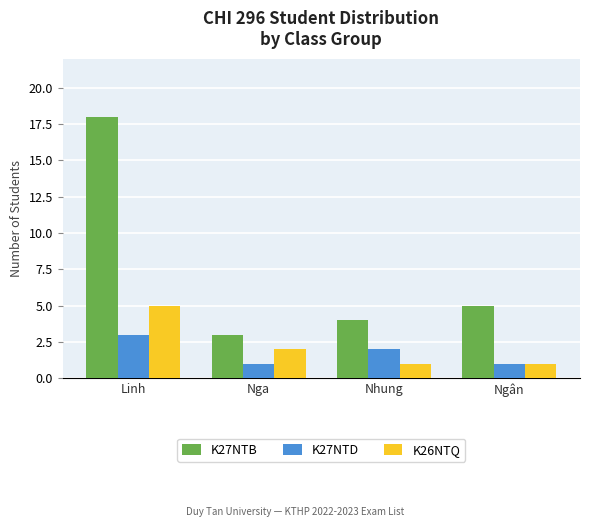

The value of K27NTB at Ngân is 3. True or false?

False